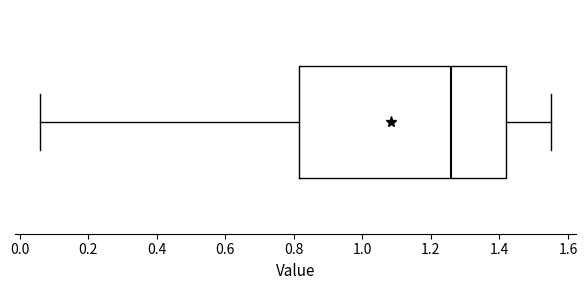

Read this box plot against the x-axis: the position of the median line, the range covered by the box, and the ends of both whiskers. The values are not printed on the chart, so give them approximately, as read against the axis.

median 1.26, box 0.82 to 1.42, whiskers 0.06 to 1.56